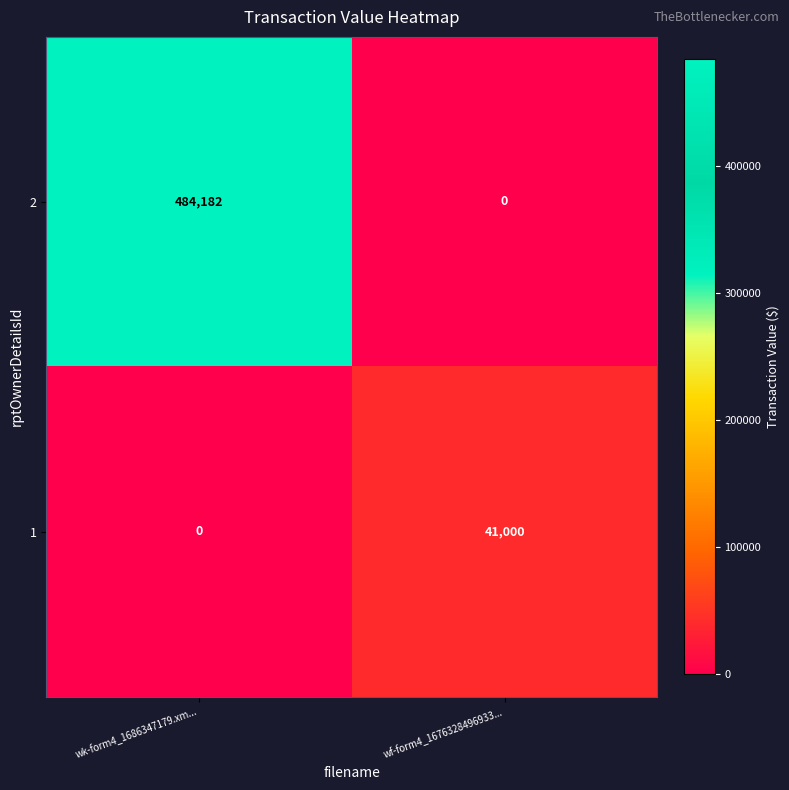

The value of 1 at wk-form4_1686347179.xm... is -21401. True or false?

False